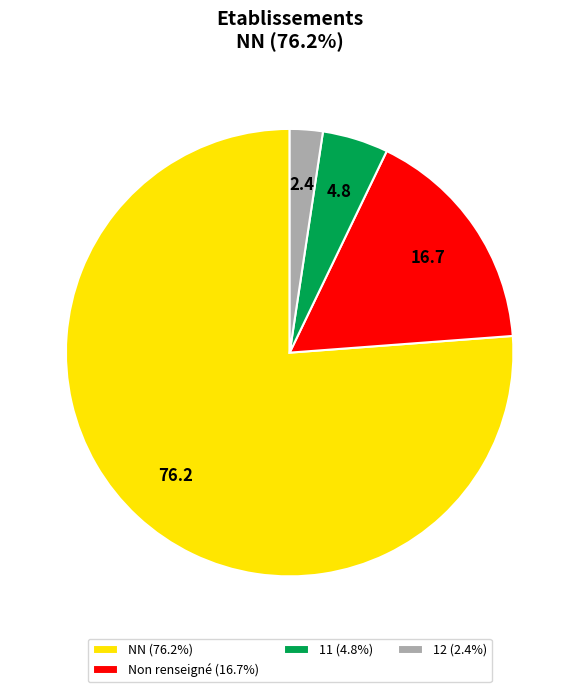

Count the number of slices in the pie.

4